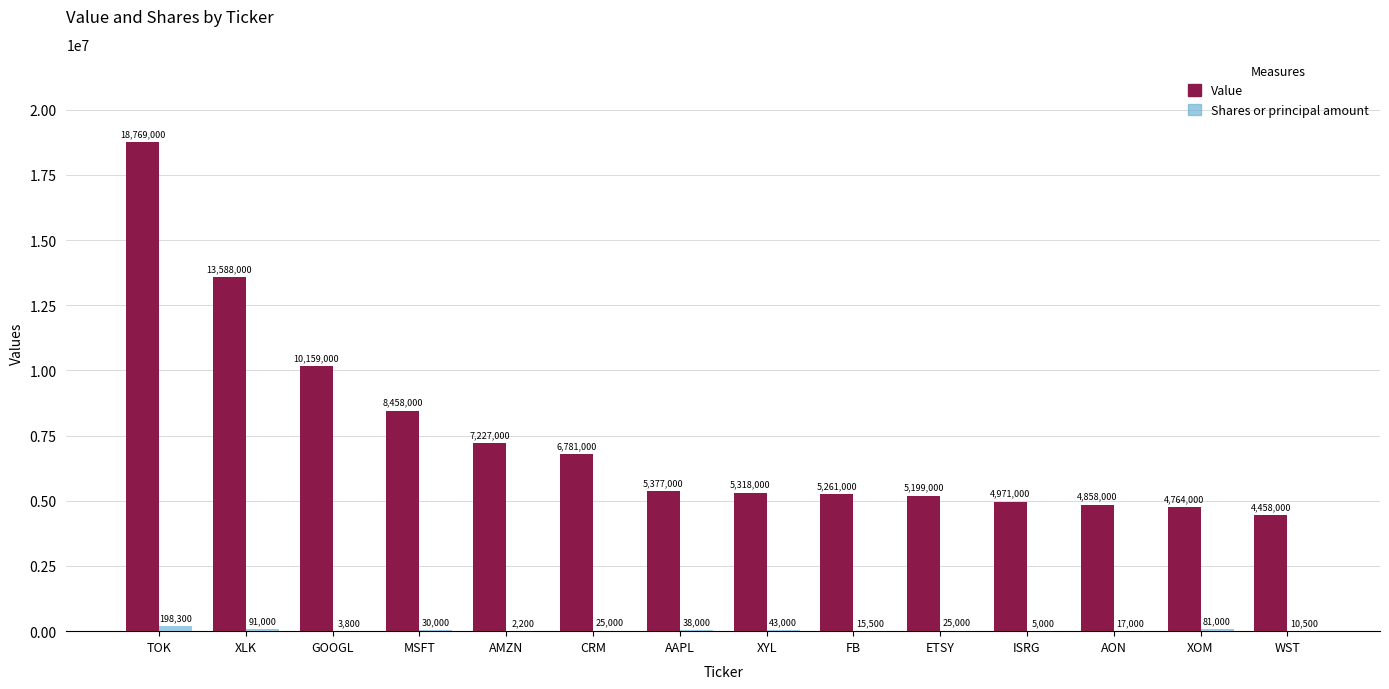

What is the maximum value shown in the chart?

18769000